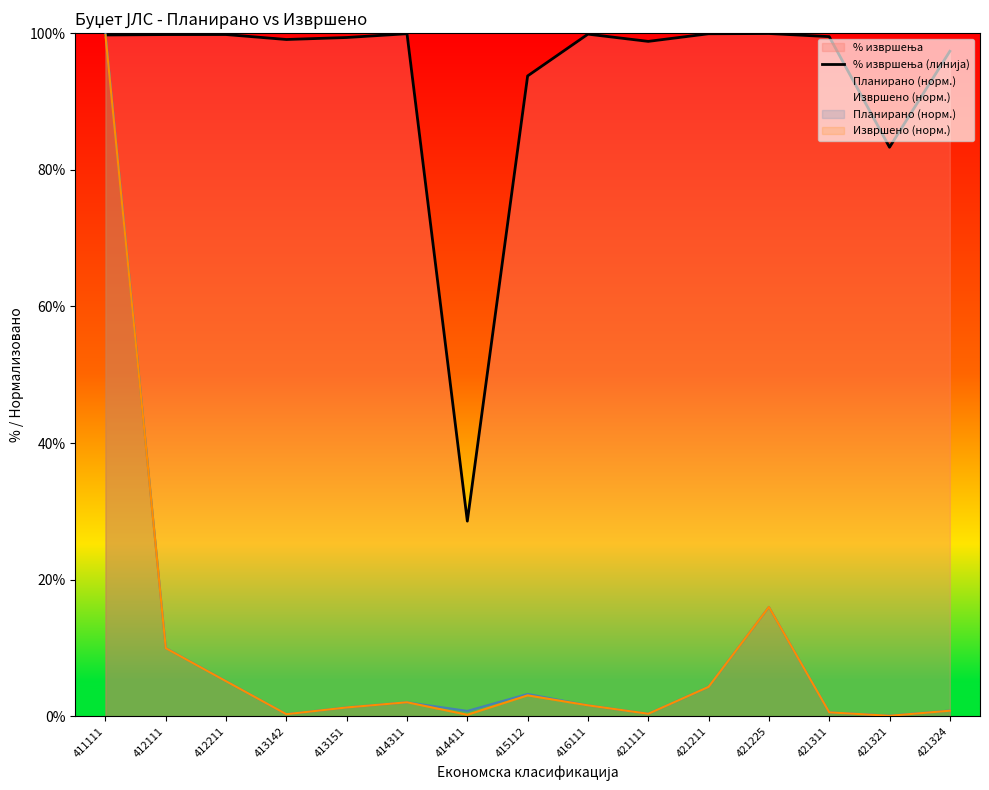

Where does the data first go above 99?

411111